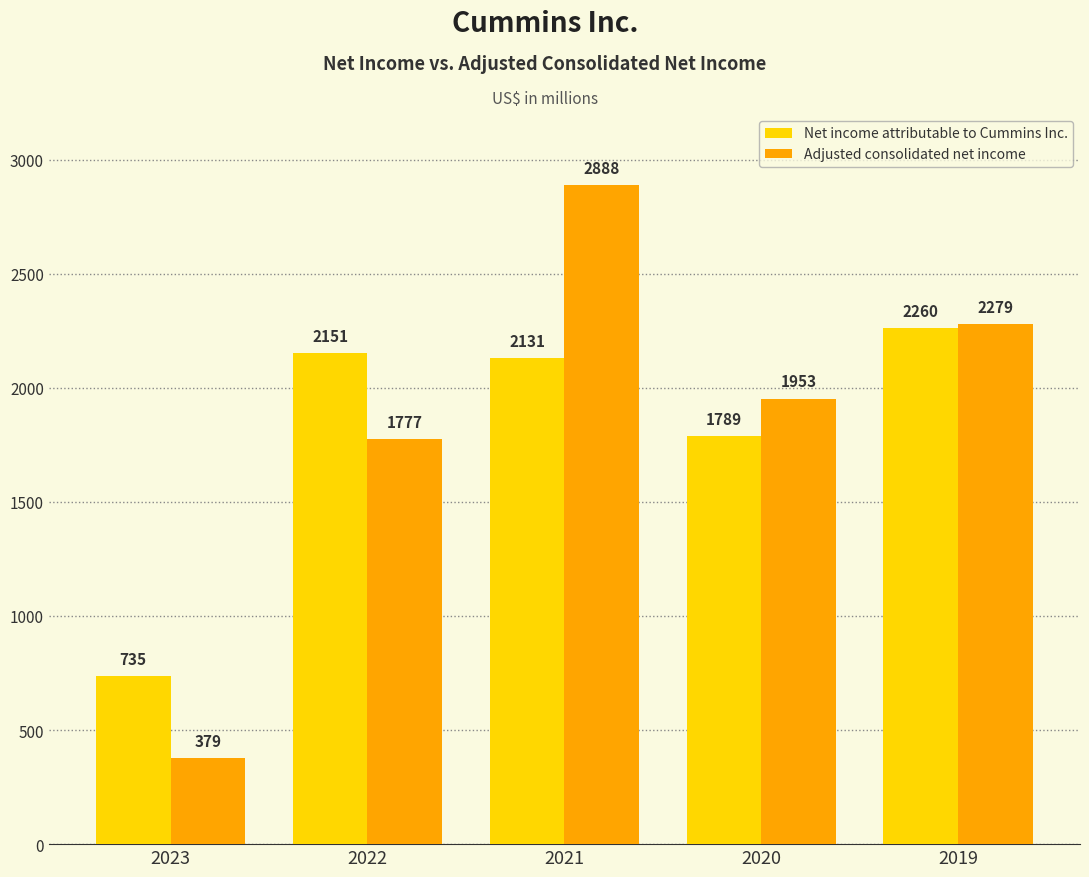

At which category is the sum across all series the highest?

2021